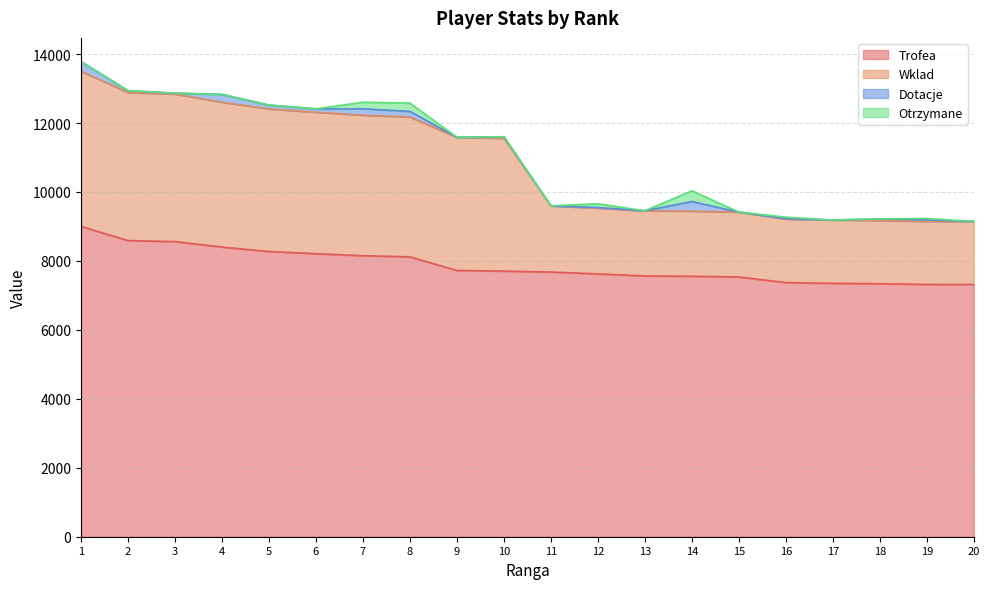

How many lines are shown in the chart?

4